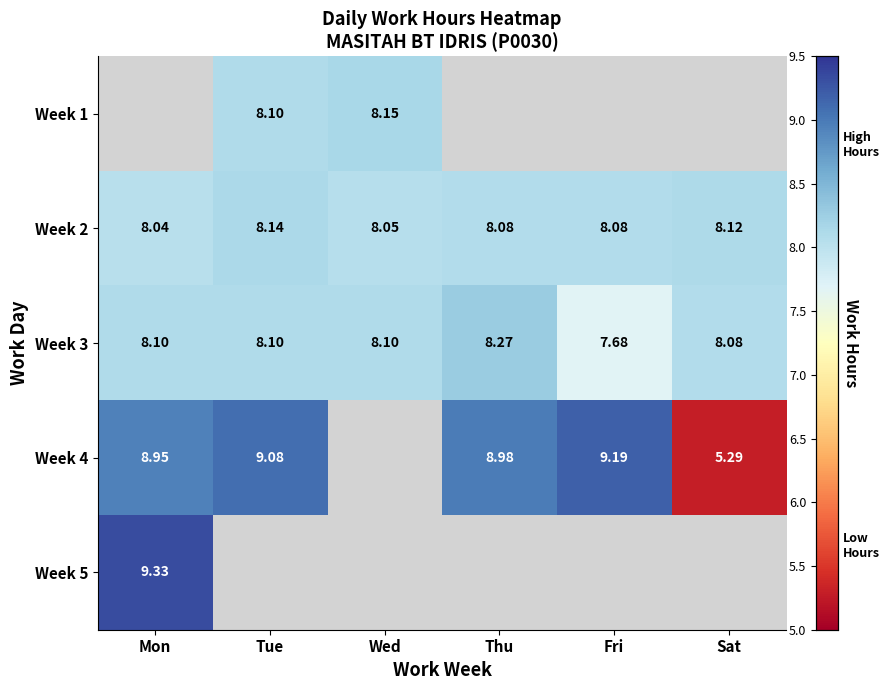

Count the number of data series in this chart.

5